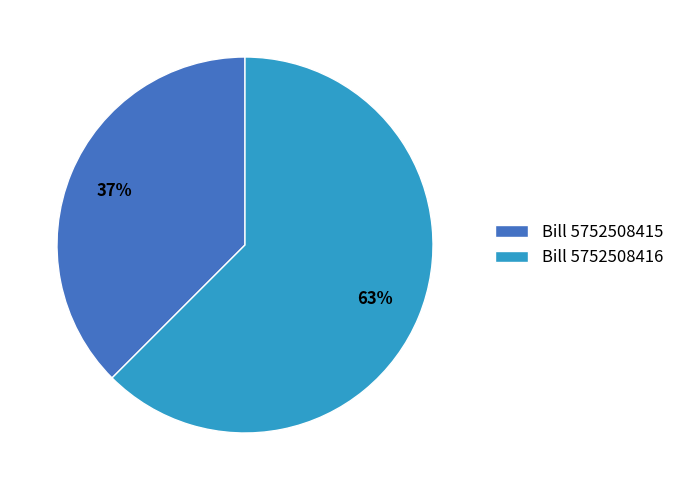

Count the number of slices in the pie.

2